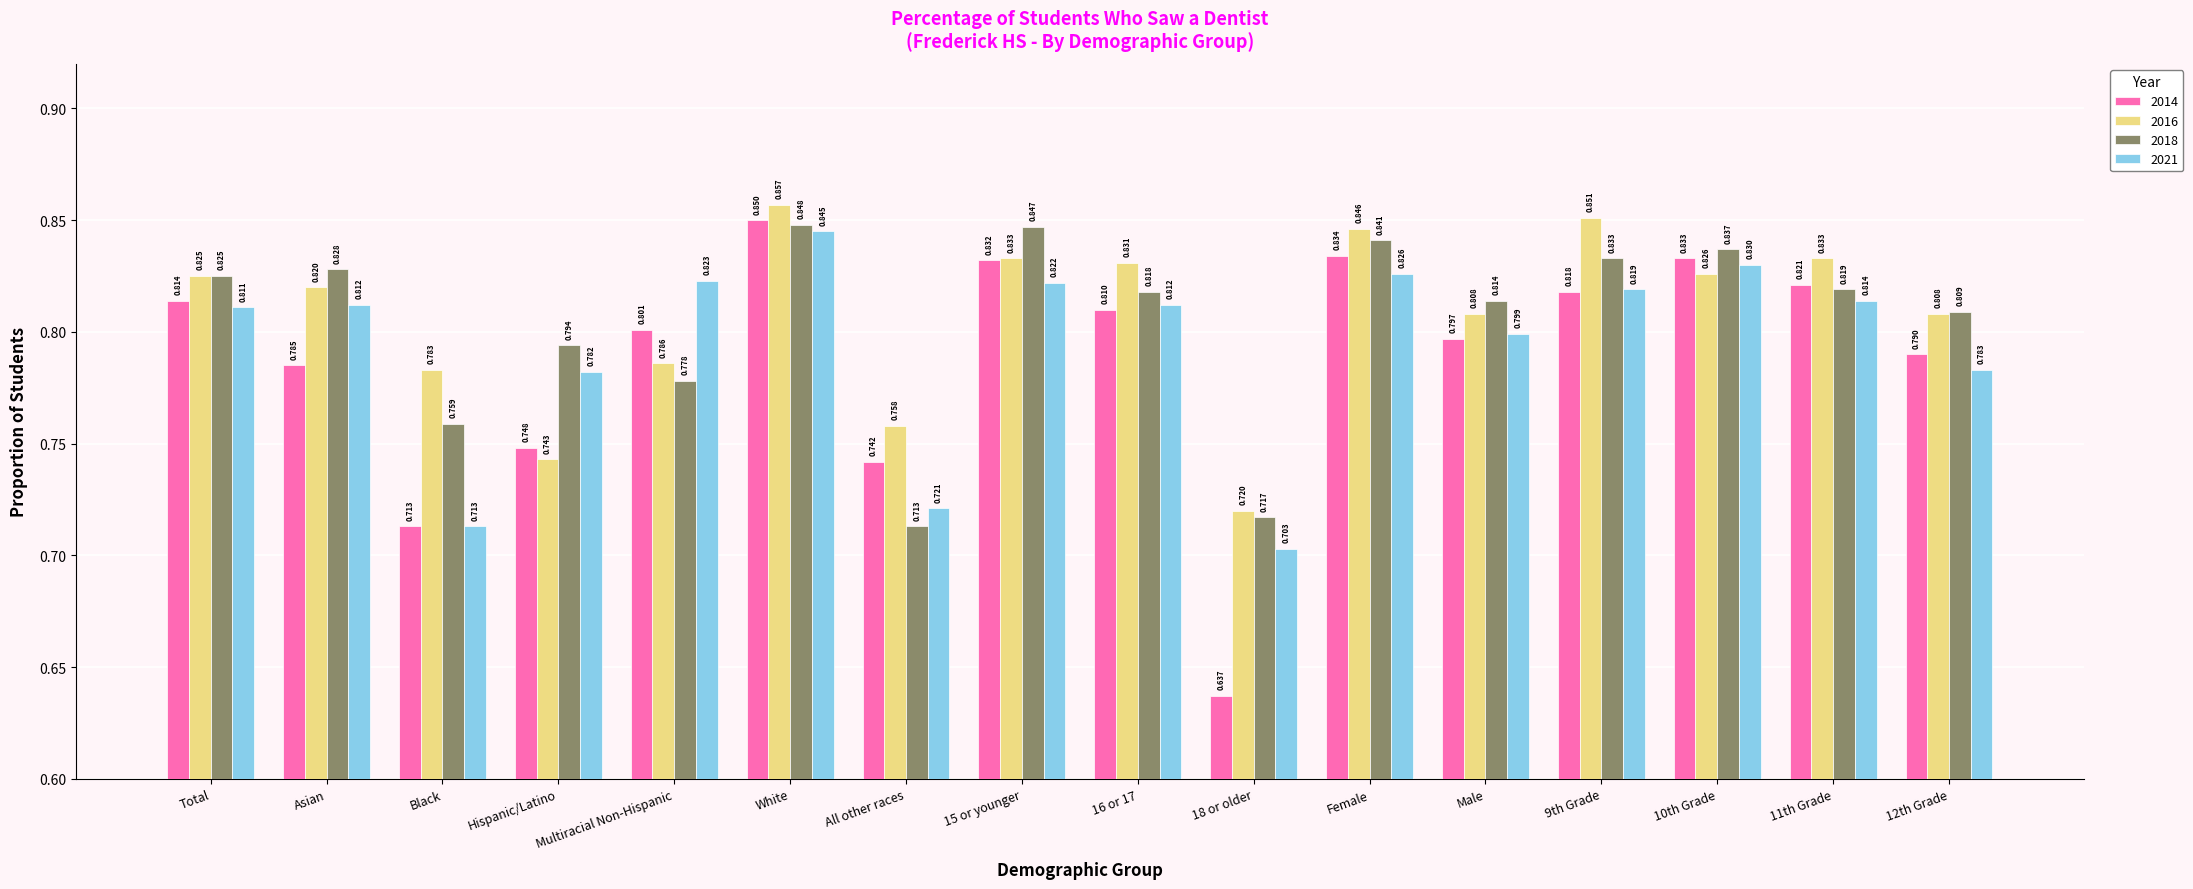

What is the label of the 3rd bar from the left?

Black